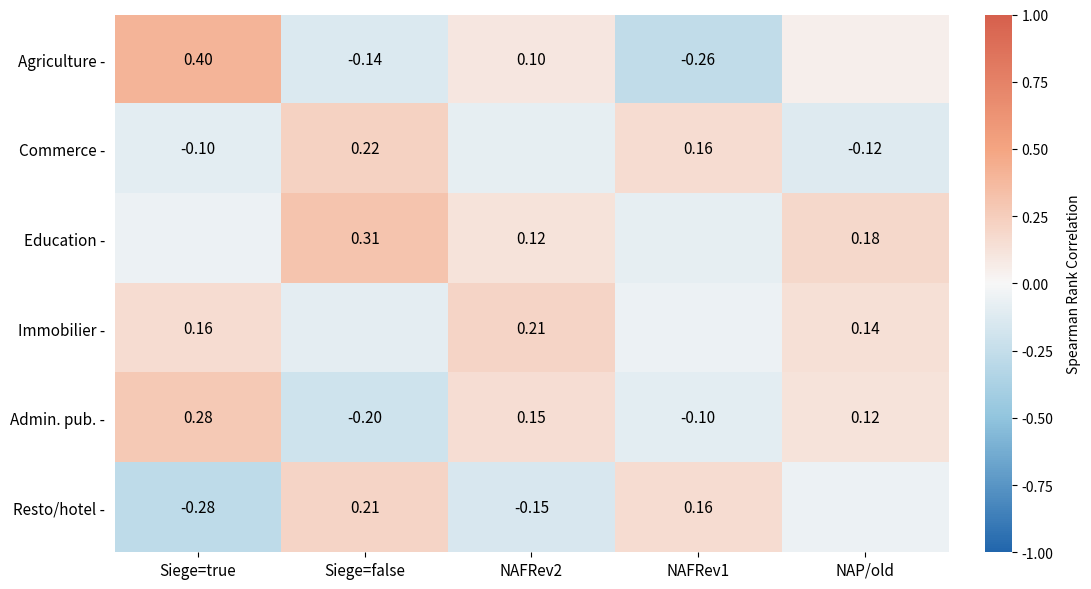

Is the value of Immobilier - at Siege=true greater than the value of Agriculture - at Siege=true?

No